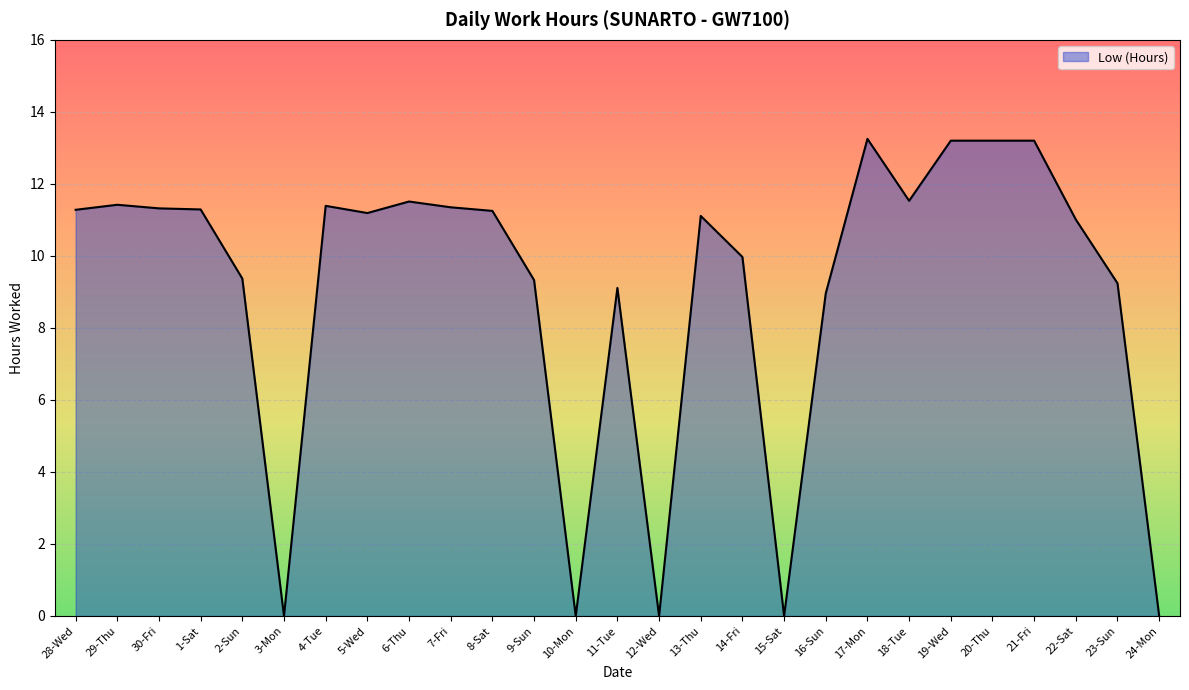

Between 14-Fri and 21-Fri, which is larger?

21-Fri